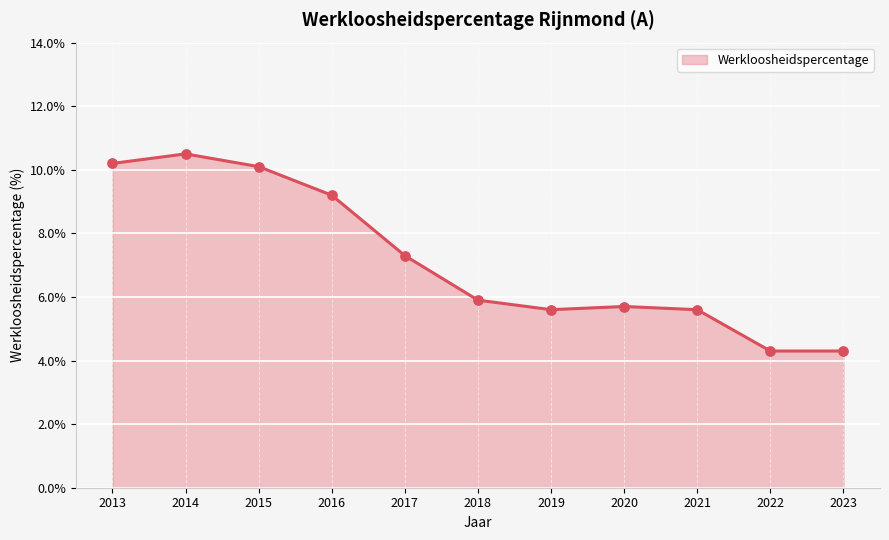

Which has a higher value, 2015 or 2016?

2015